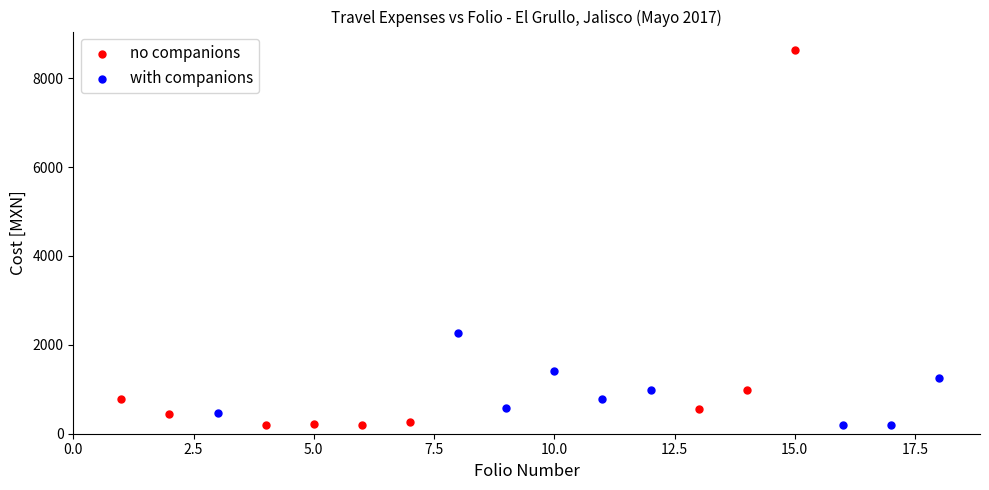

Which series reaches the maximum Y coordinate?

no companions